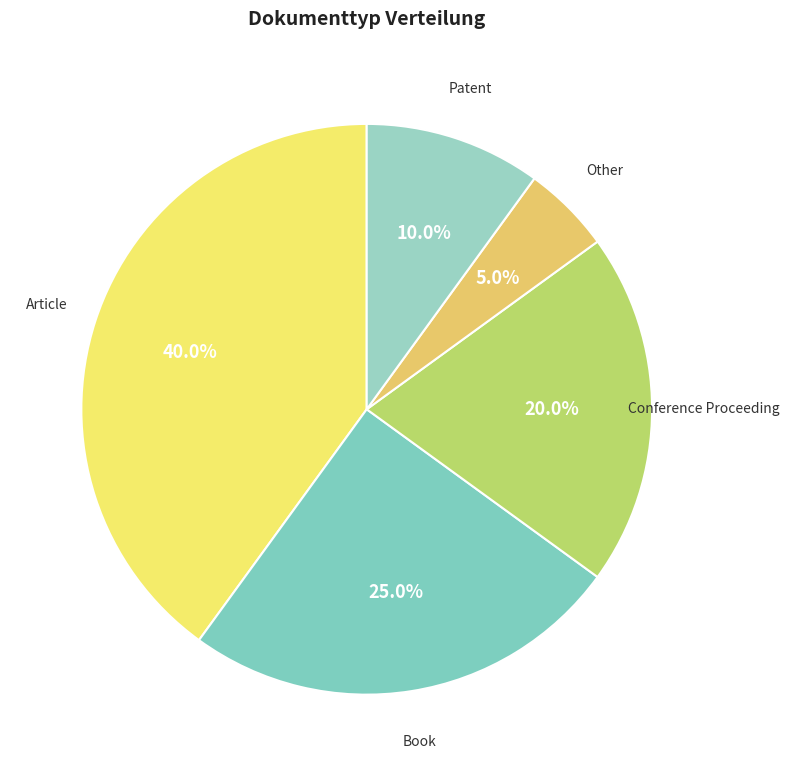

Is there any slice that represents more than half of the pie?

No